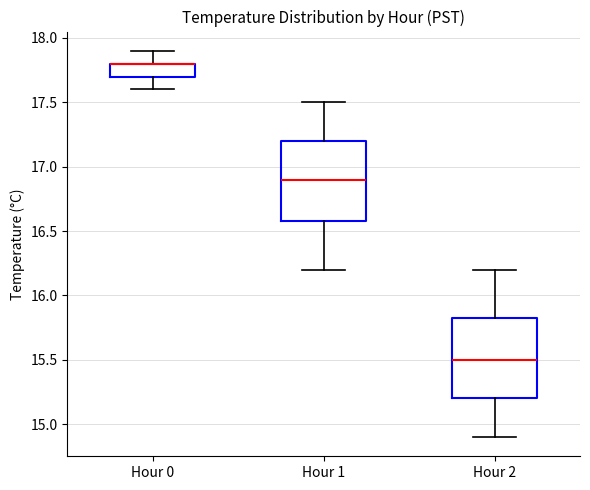

Where does the upper whisker of the box for Hour 0 end on the y-axis? The values are not printed on the chart, so give them approximately, as read against the axis.

17.90